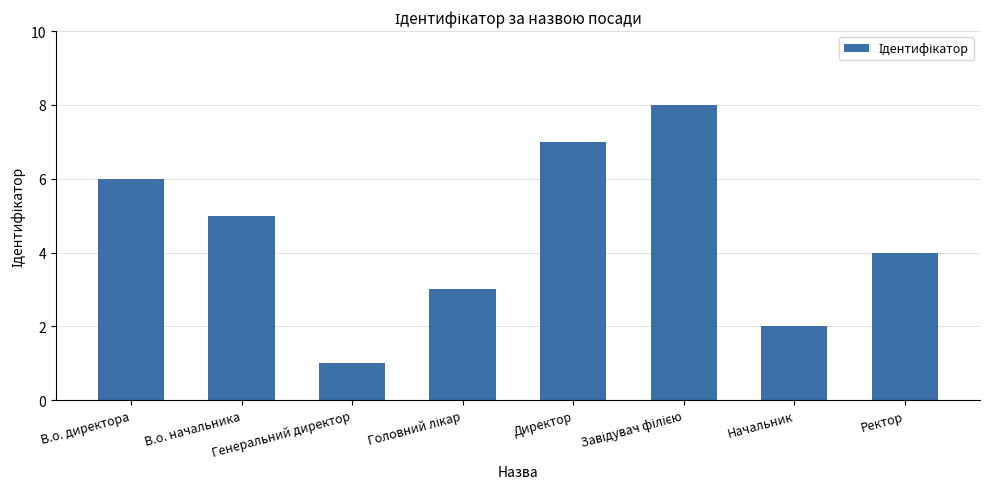

At which label is the value closest to 4?

Ректор